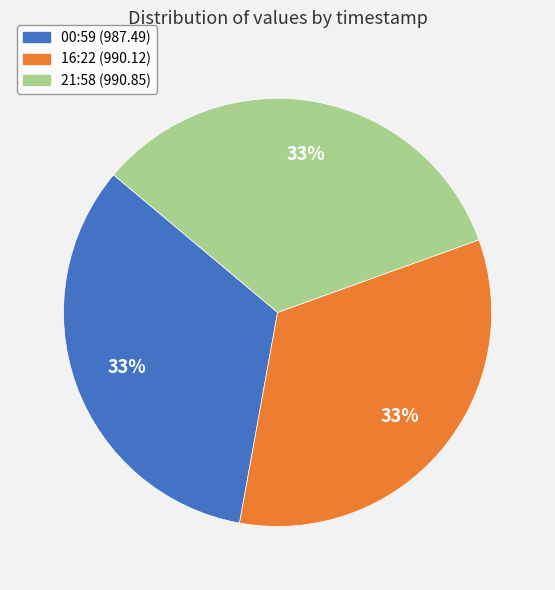

Does any single category account for the majority?

No